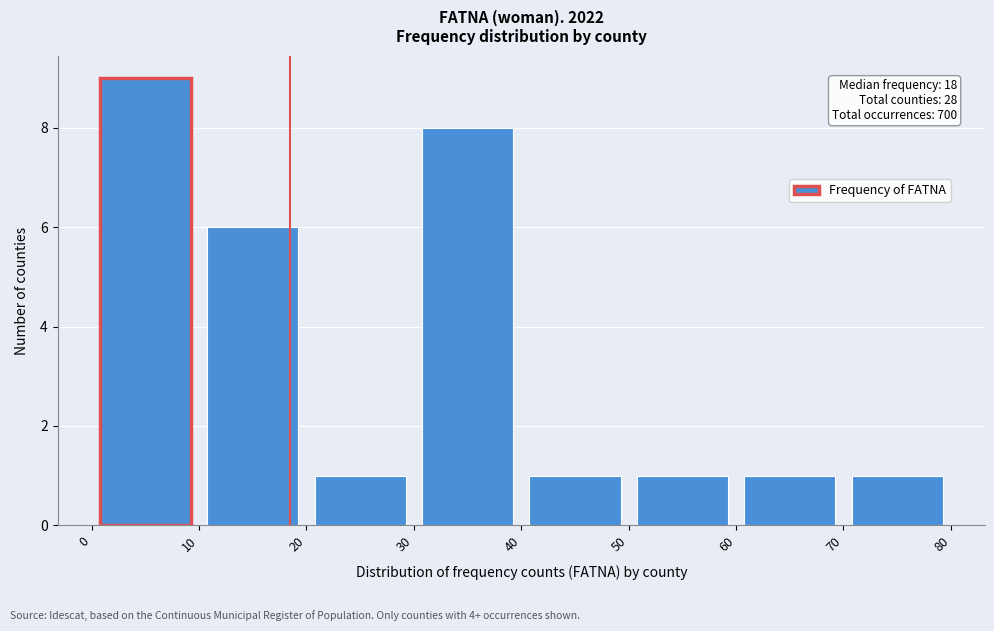

Over which range of the x-axis is the bar tallest?

0 to 10